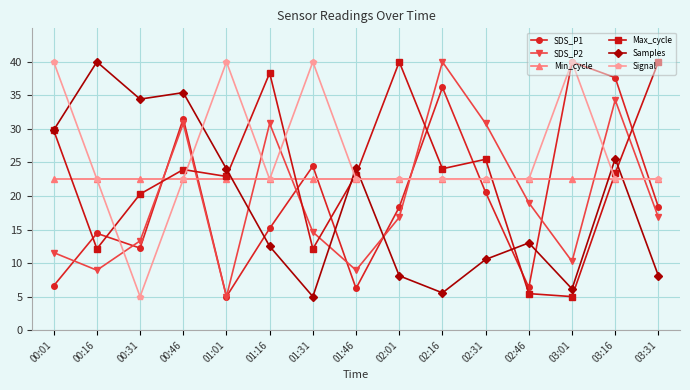

What is the difference between the highest and lowest values at 00:31?

29.4